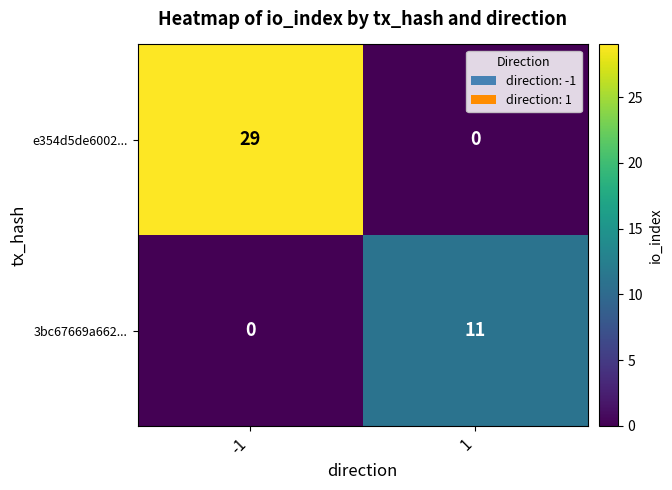

Which category has the highest value across all series?

-1